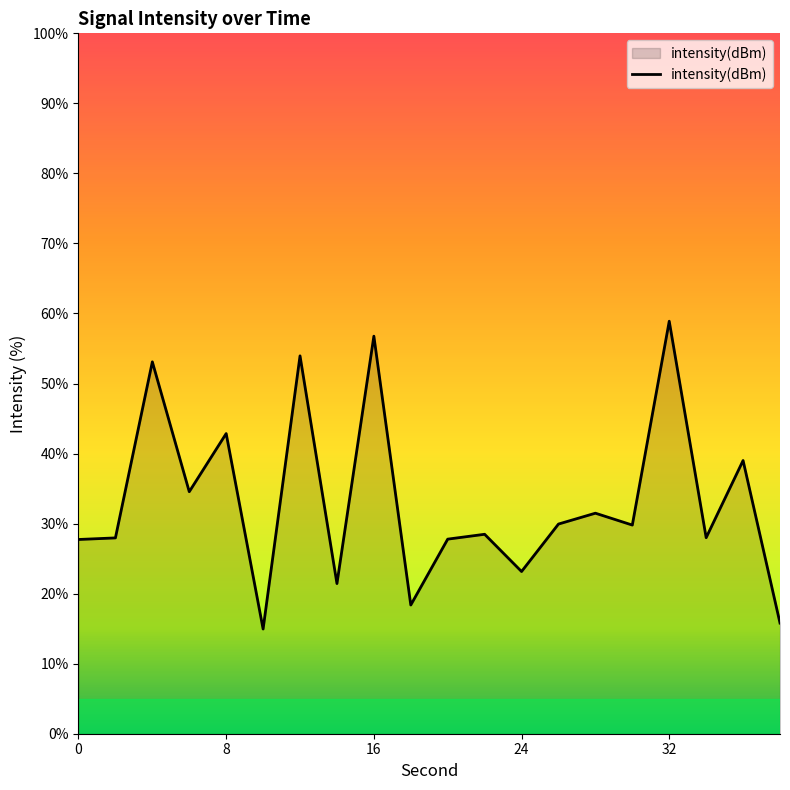

How many lines are shown in the chart?

1